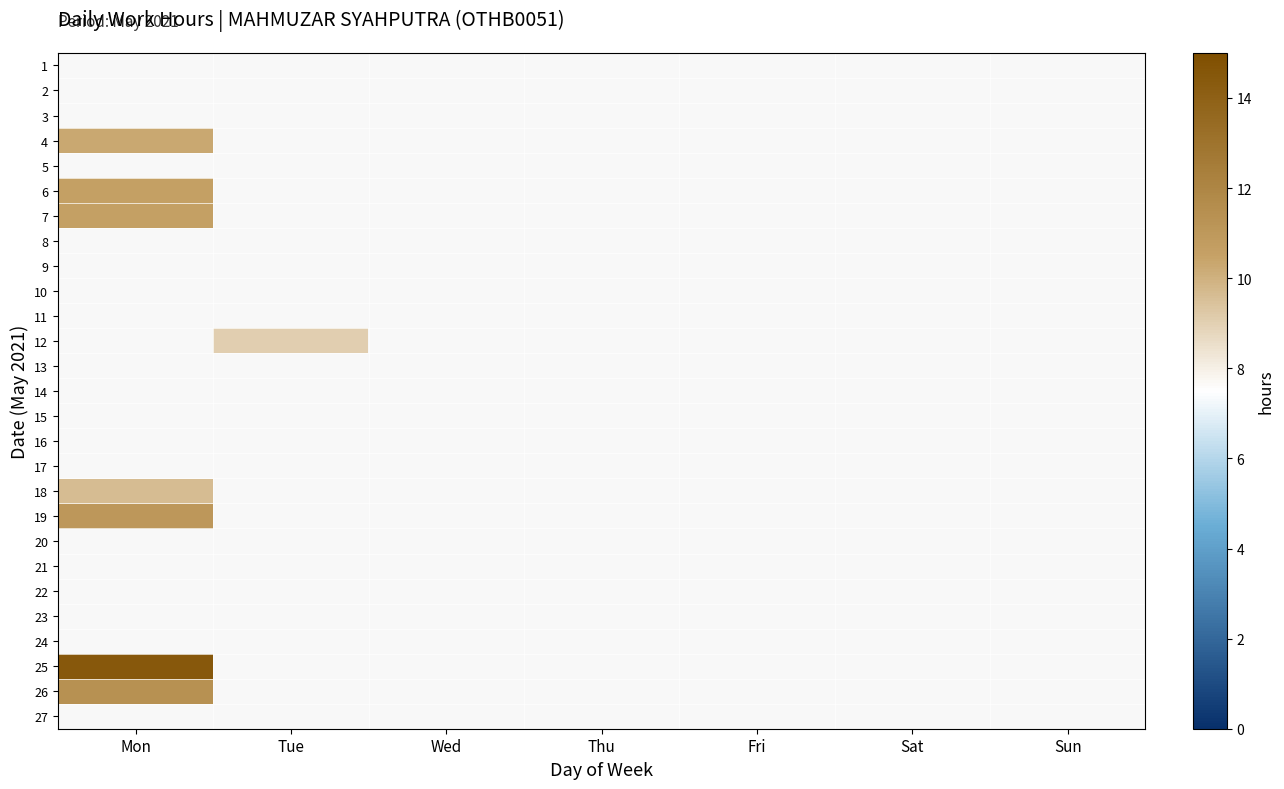

What is the greatest value displayed?

14.4